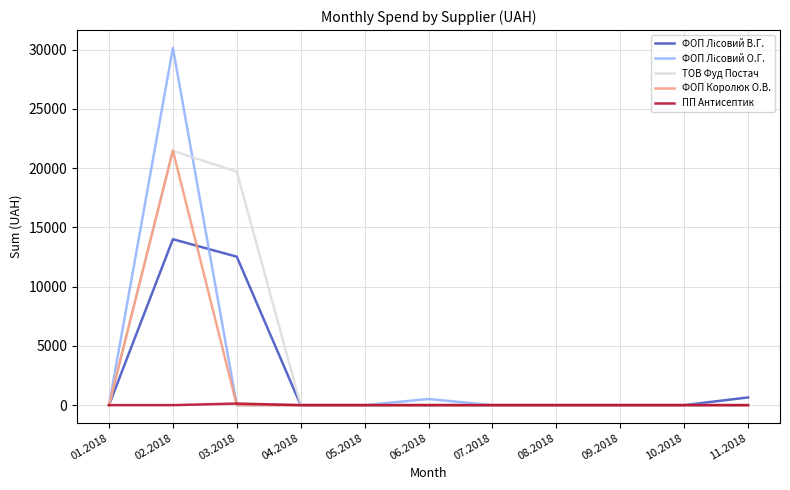

What is the greatest value displayed?

30152.2